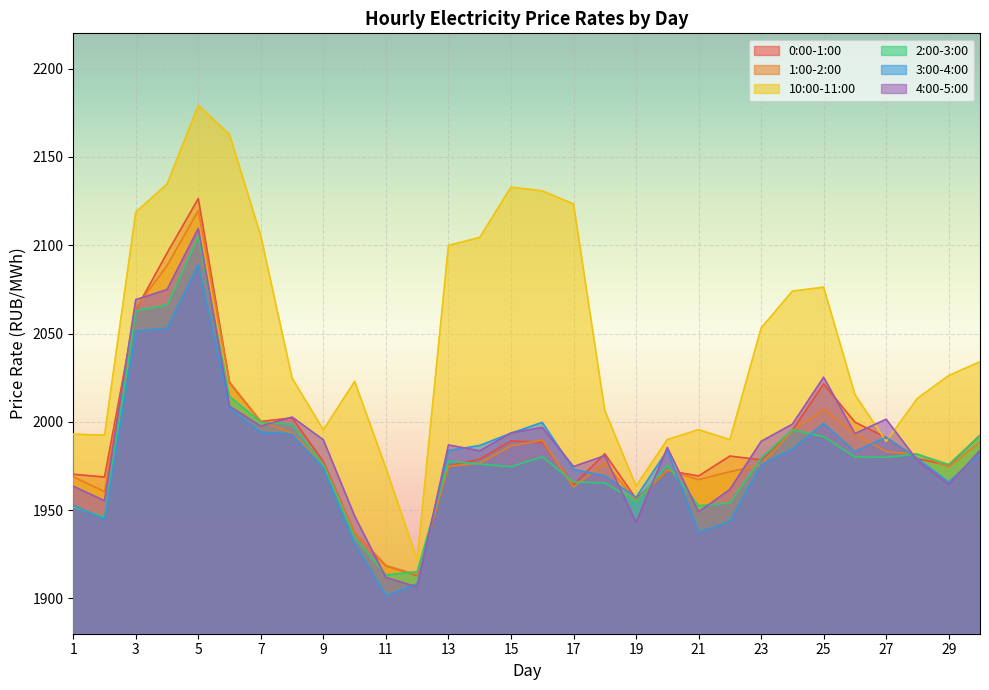

True or false: 2:00-3:00 has more than 2 points higher than both neighbors.

True